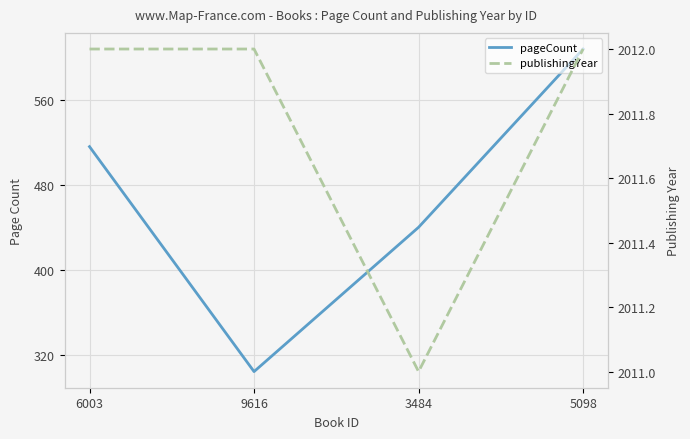

True or false: publishingYear has a value of 1070 at 6003.

False